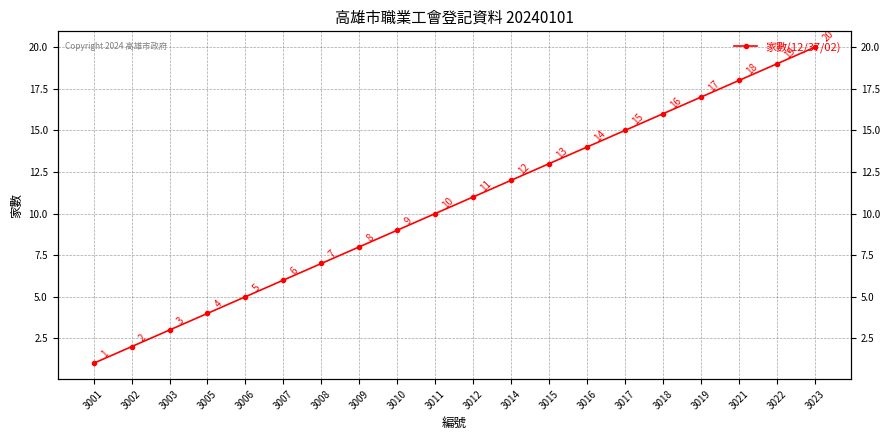

How many lines are shown in the chart?

1